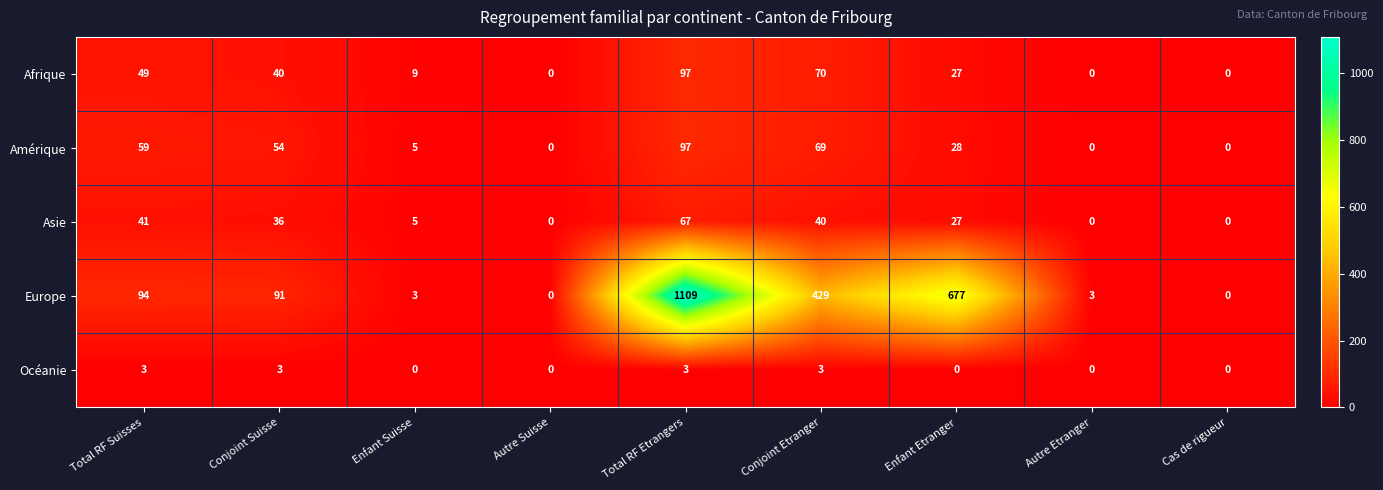

Which series has the largest total across all categories?

Europe